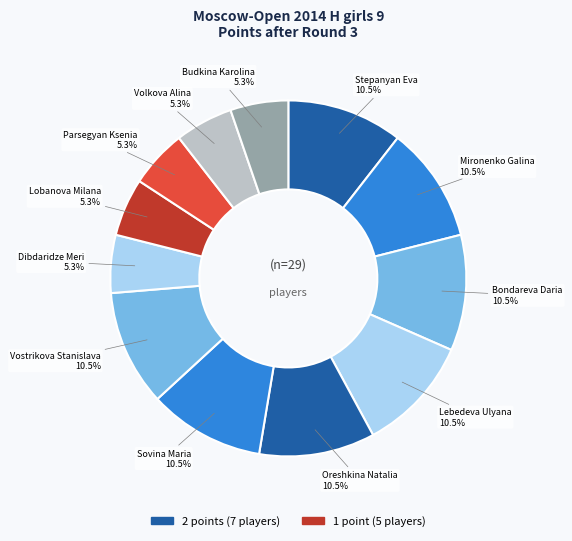

Which category has the biggest portion of the pie?

Stepanyan Eva